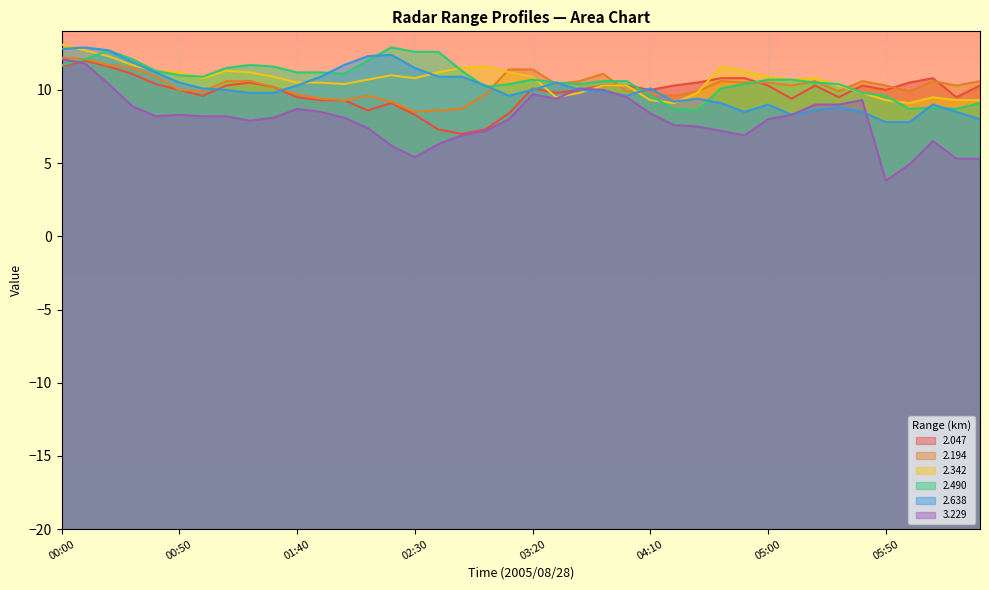

At which category does   3.229 reach its first local peak?

00:50